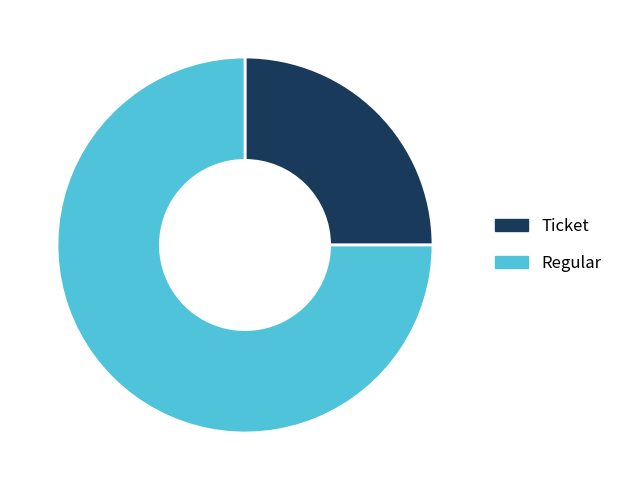

Is the sum of Ticket and Regular greater than half?

Yes